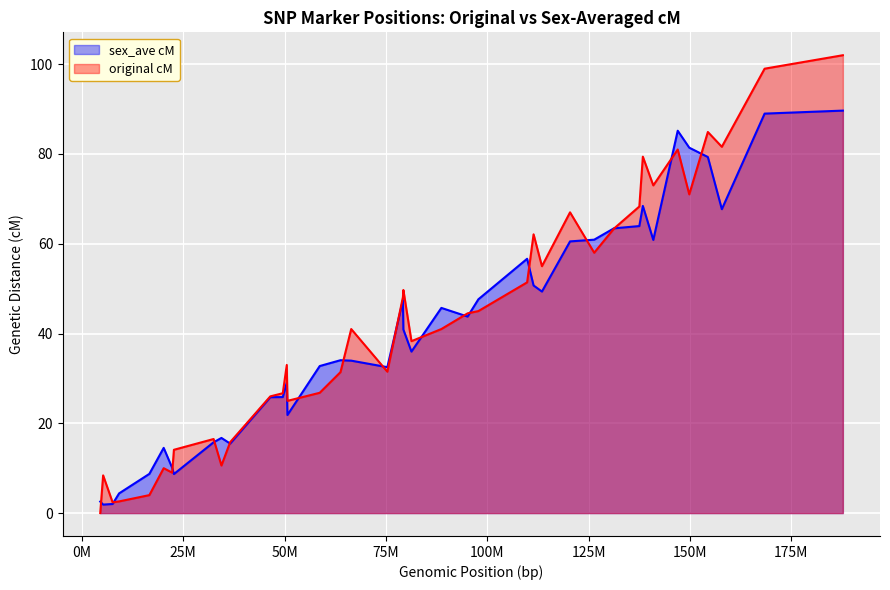

Count the number of categories in the chart.

40